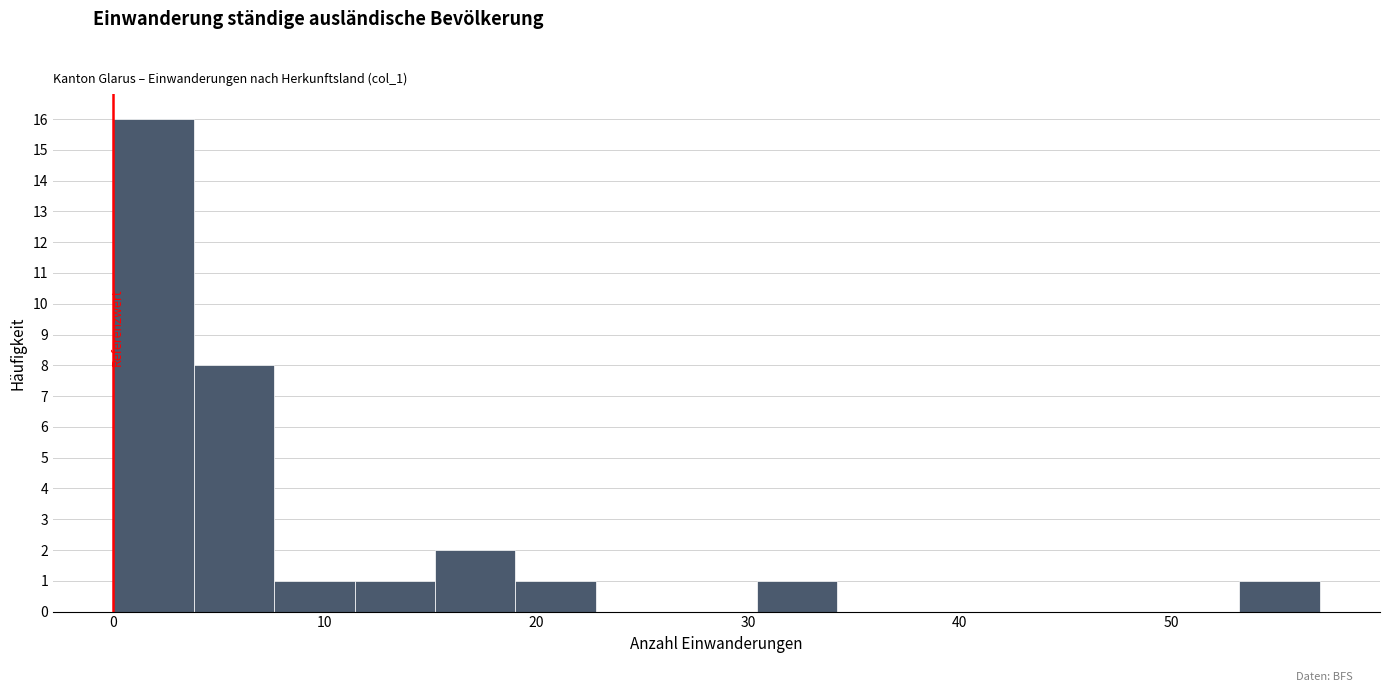

Around what value on the x-axis is the tallest bar? Give the approximate position of its centre, as read against the axis.

2